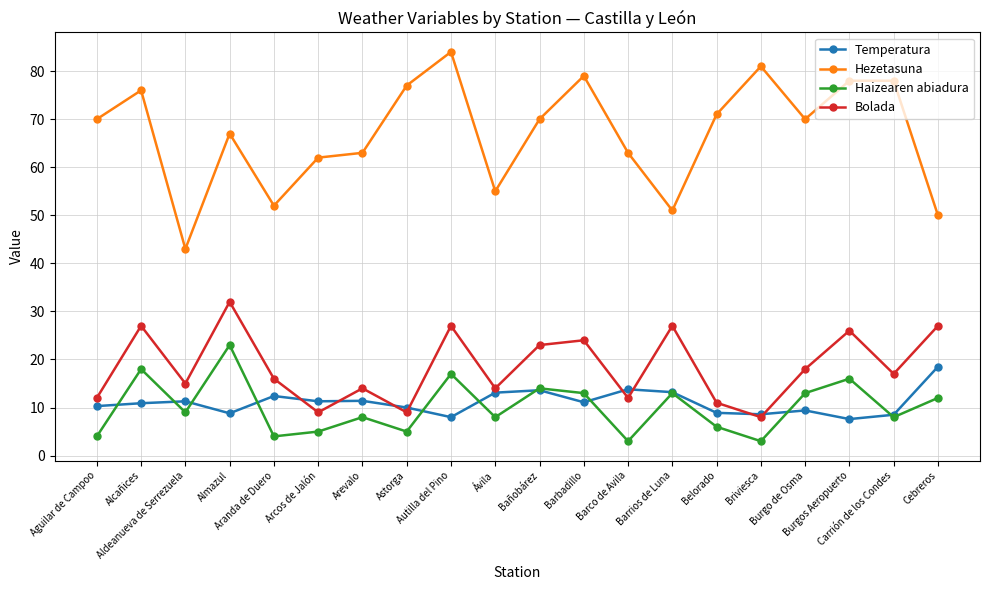

At which category does Haizearen abiadura reach its first local peak?

Alcañices